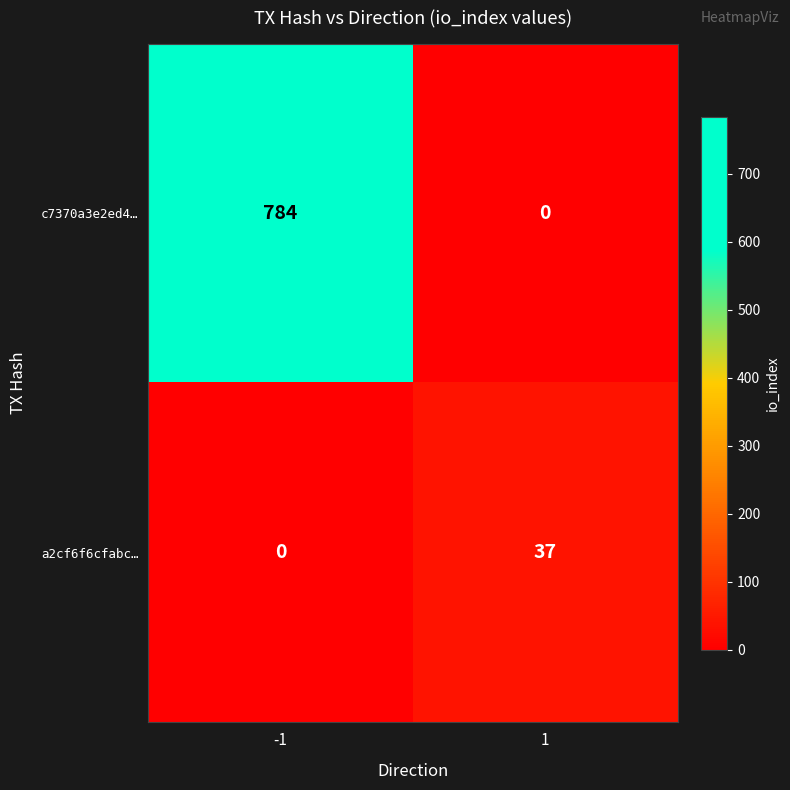

Reading left to right, what are all the values shown in this chart?

c7370a3e2ed4…: 784	0
a2cf6f6cfabc…: 0	37